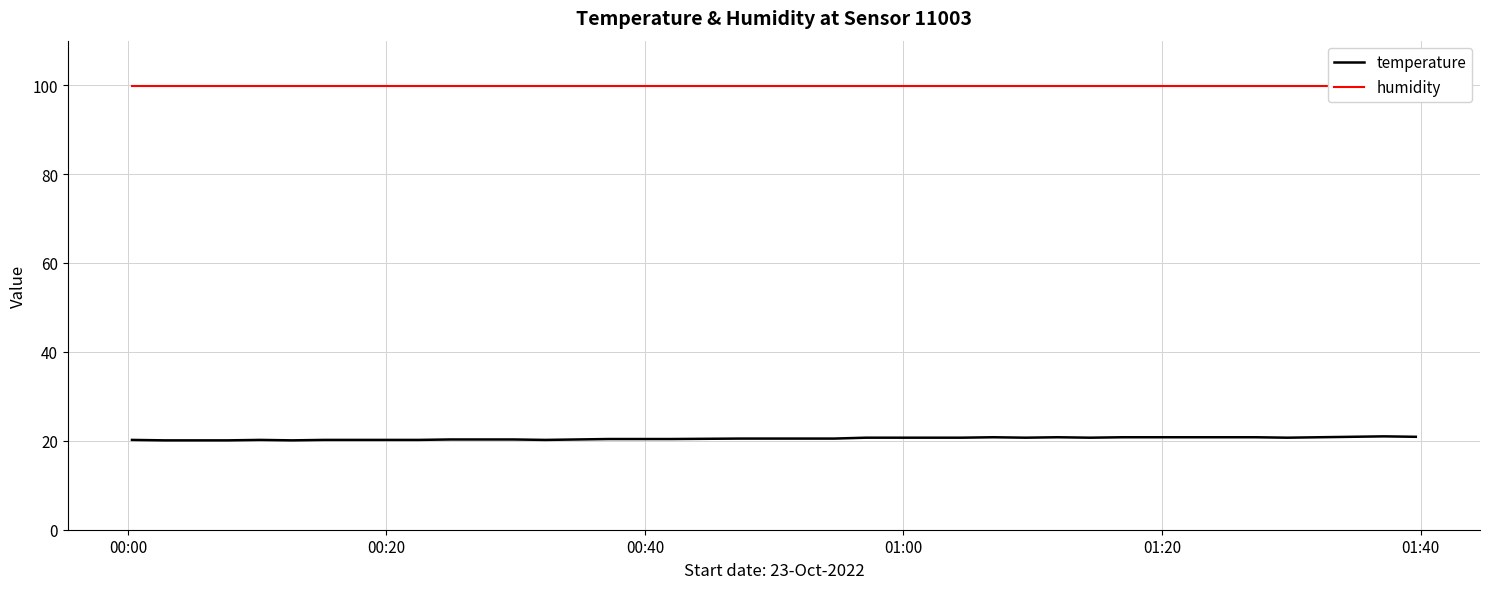

What are all the series names shown in the legend?

temperature, humidity